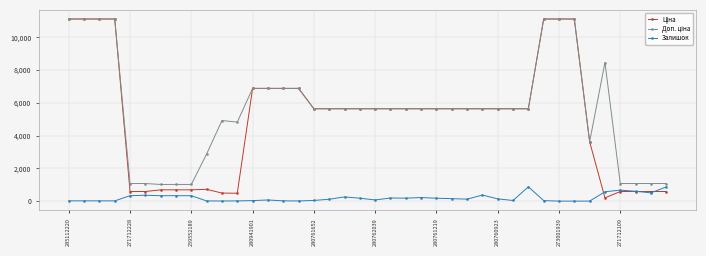

True or false: Залишок has more than 2 interior local peaks.

True